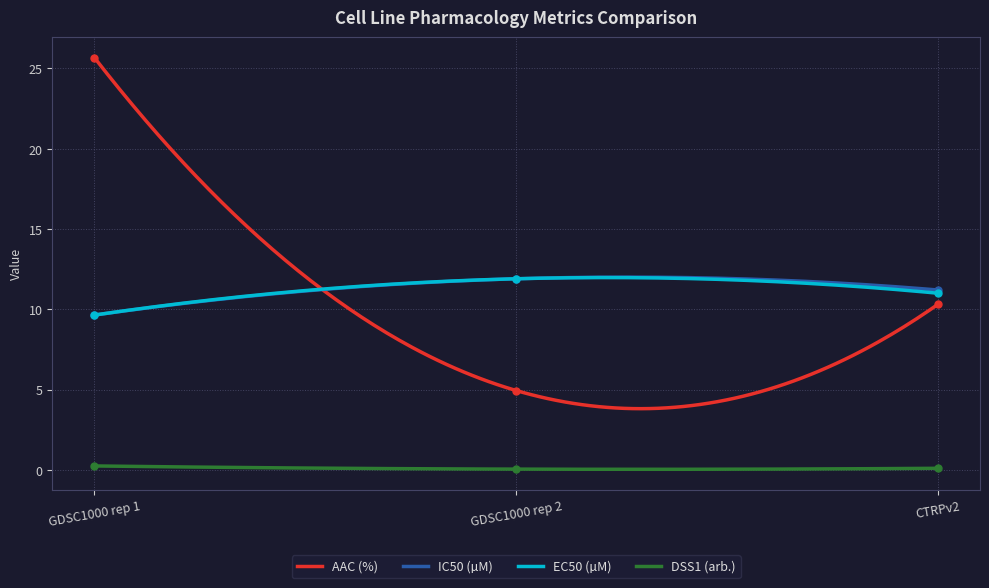

What is the value of the AAC (%) point at the 1st from the left?

25.7